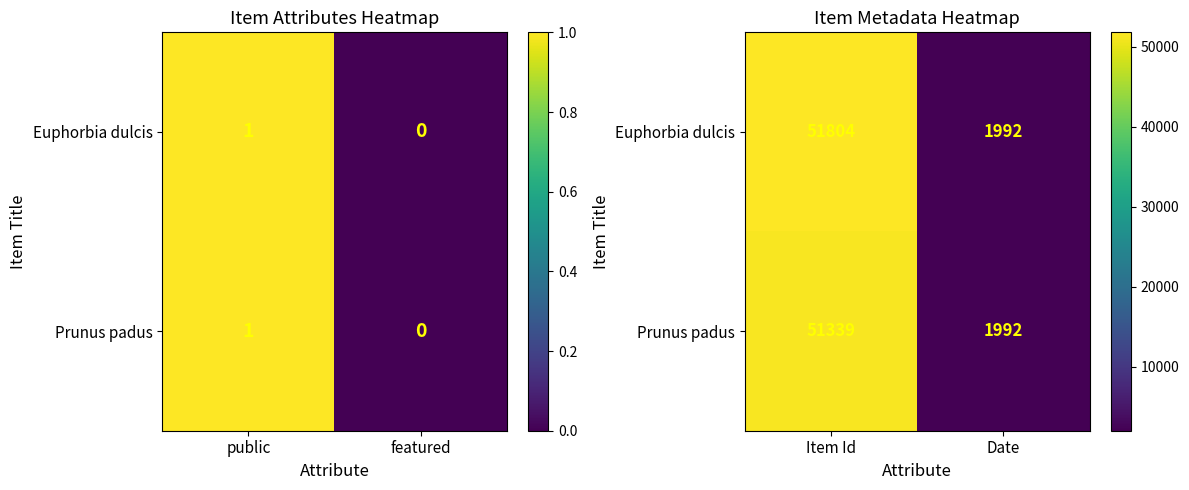

What is the difference between the maximum and minimum values in the Prunus padus series?

49347